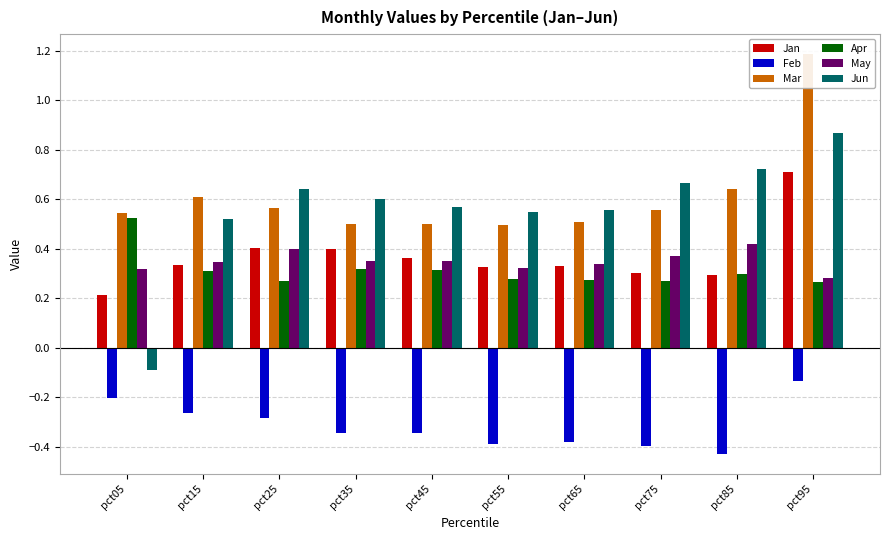

Does the chart contain any negative values?

Yes